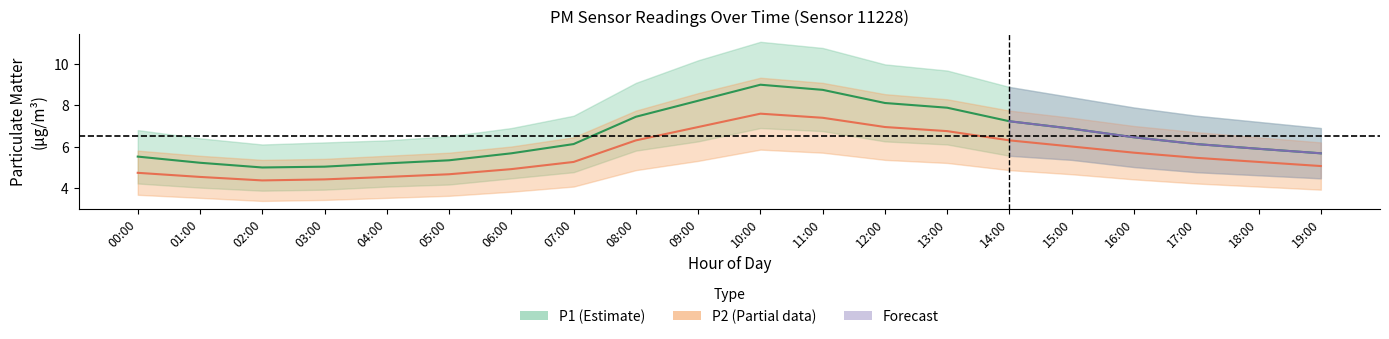

How many values in the P1 series are below 6?

9